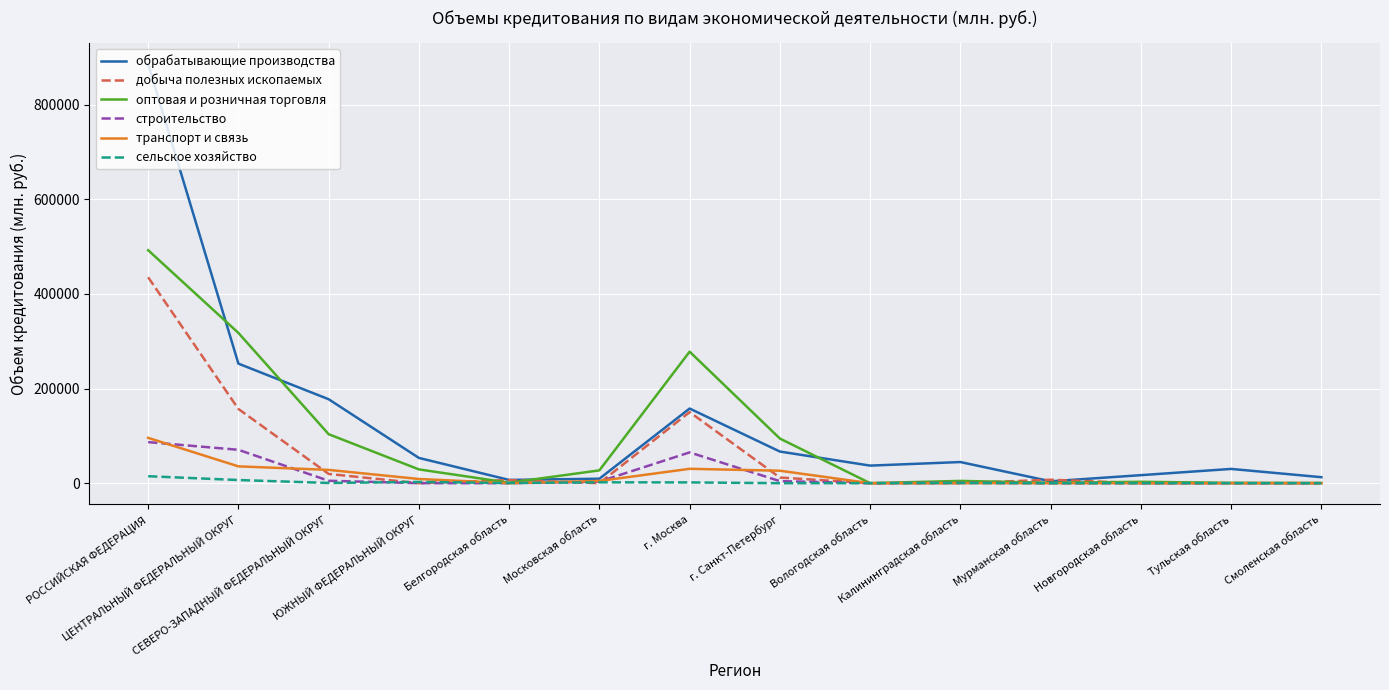

How many lines are shown in the chart?

6